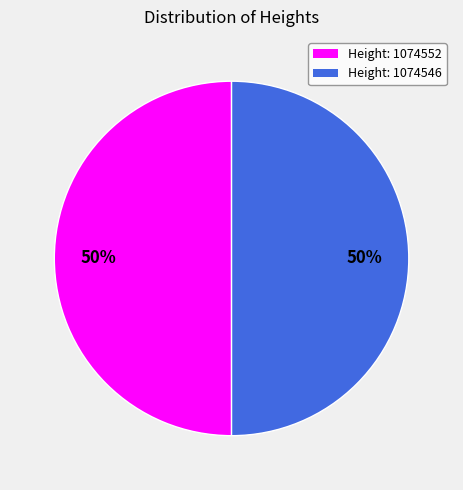

True or false: Height: 1074546 accounts for 50% of the total.

True